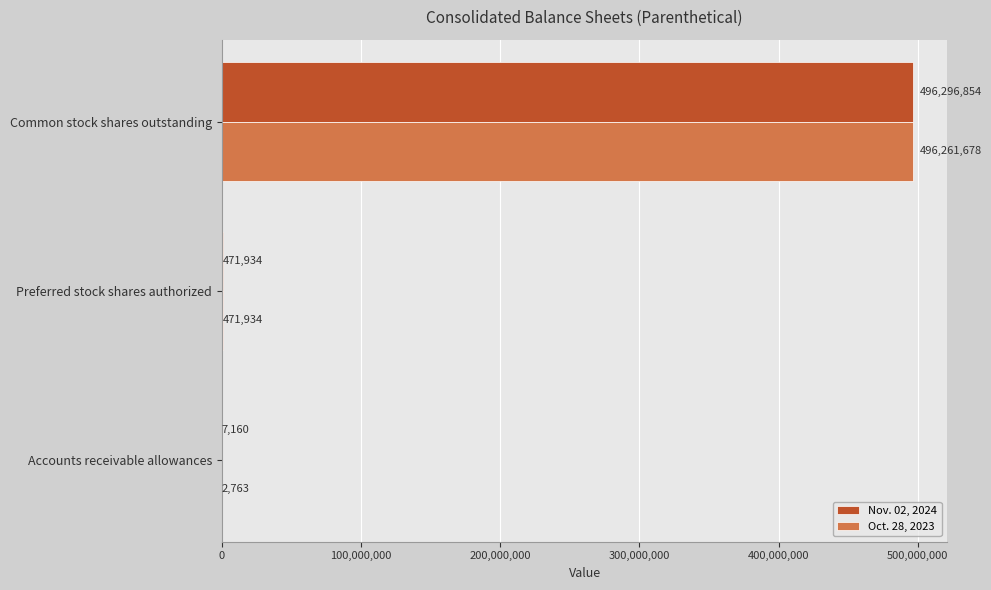

The Nov. 02, 2024 series shows 7160 at Accounts receivable allowances. True or false?

True